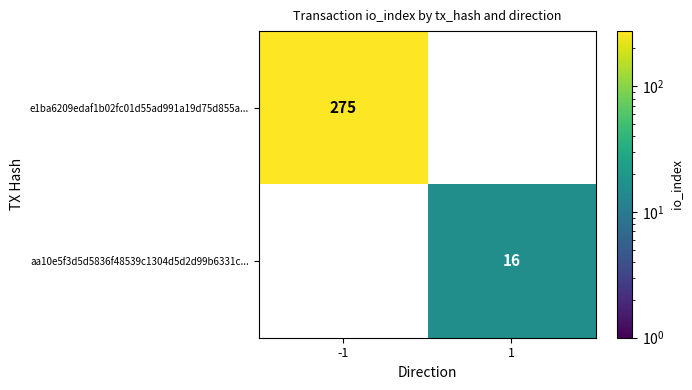

How many categories are shown in the chart?

2